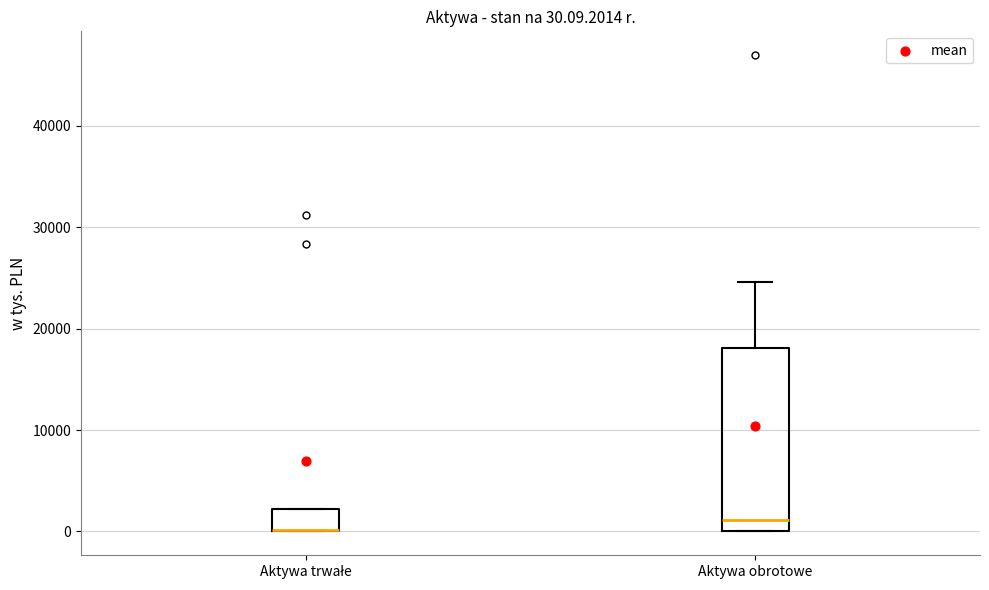

Comparing the boxes themselves (not the whiskers), which one is the tallest?

Aktywa obrotowe